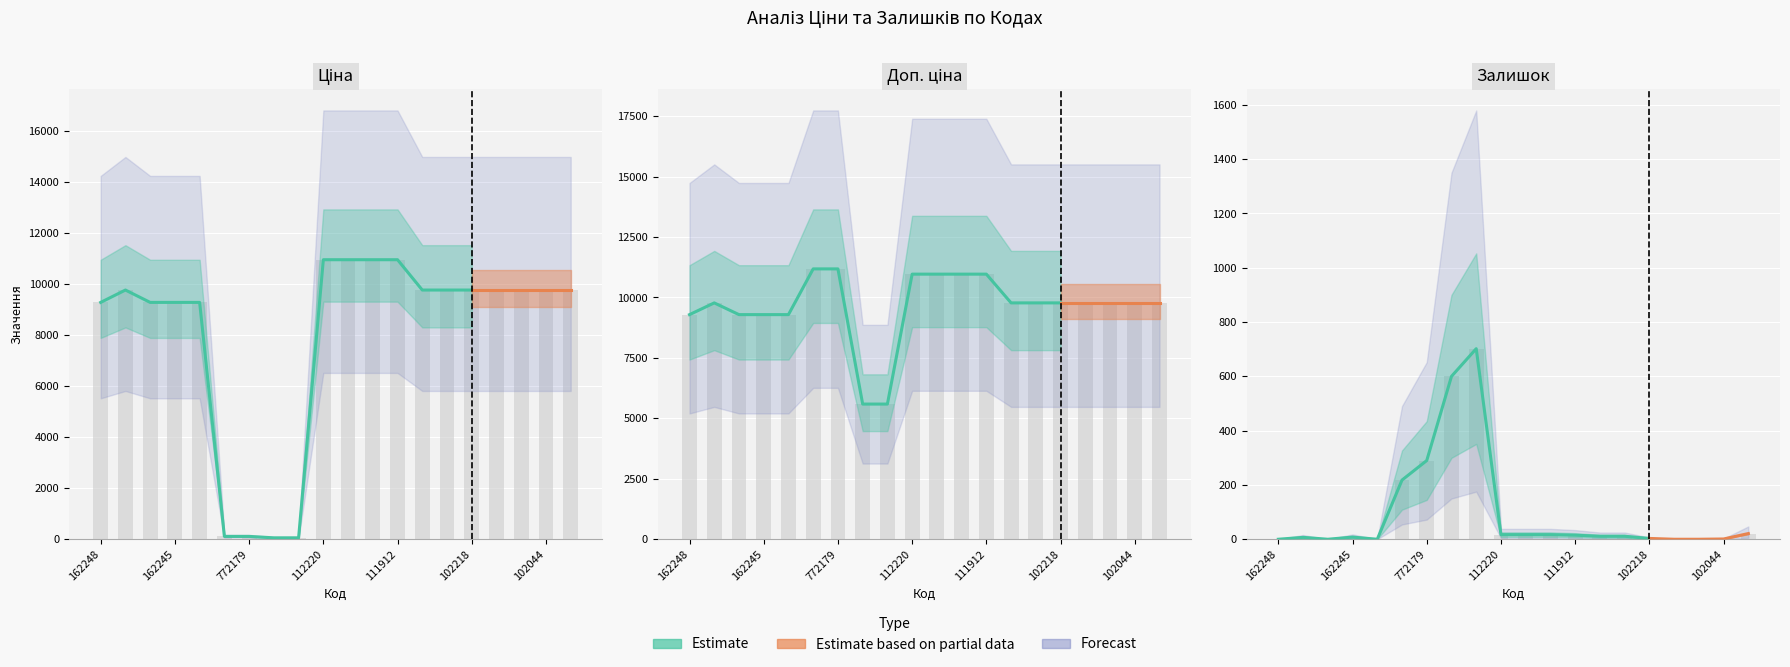

Reading left to right, extract all data points from this chart.

Ціна: 9290.5	9775.5	9290.5	9290.5	9290.5	111.8	111.8	55.9	55.9	10964.4	10964.4	10964.4	10964.4	9775.5	9775.5	9775.5	9775.5	9775.5	9775.5	9775.5
Доп. ціна: 9290.5	9775.5	9290.5	9290.5	9290.5	11182.0	11182.0	5591.0	5591.0	10964.4	10964.4	10964.4	10964.4	9775.5	9775.5	9775.5	9775.5	9775.5	9775.5	9775.5
Залишок: 0.0	7.0	0.0	8.0	0.0	218.0	290.0	600.0	702.0	17.0	17.0	17.0	15.0	11.0	11.0	3.0	0.0	0.0	1.0	21.0